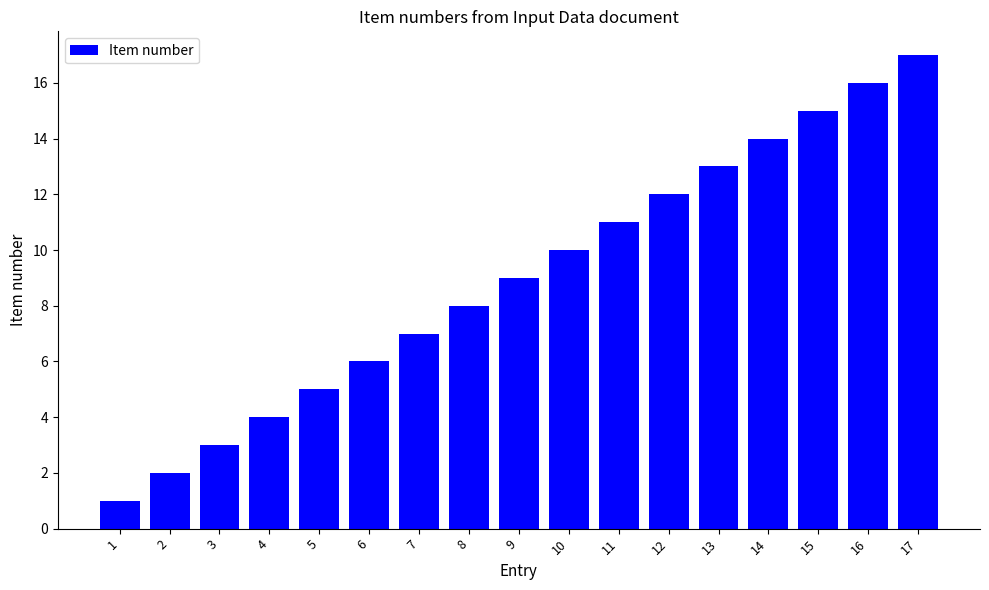

Does the chart contain stacked bars?

No